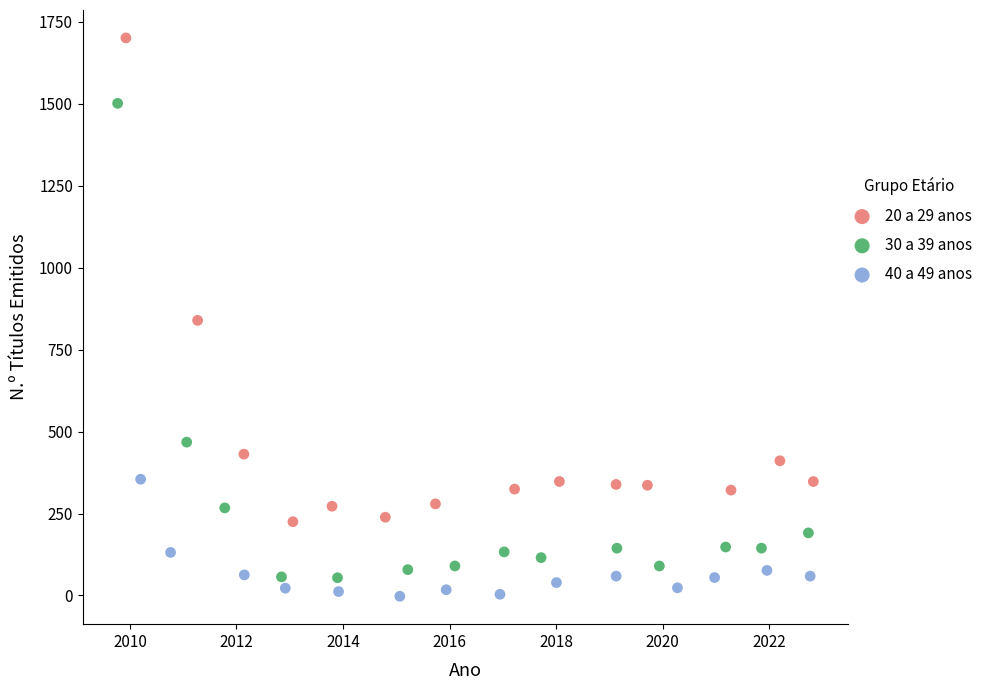

What are all the series names shown in the legend?

20 a 29 anos, 30 a 39 anos, 40 a 49 anos